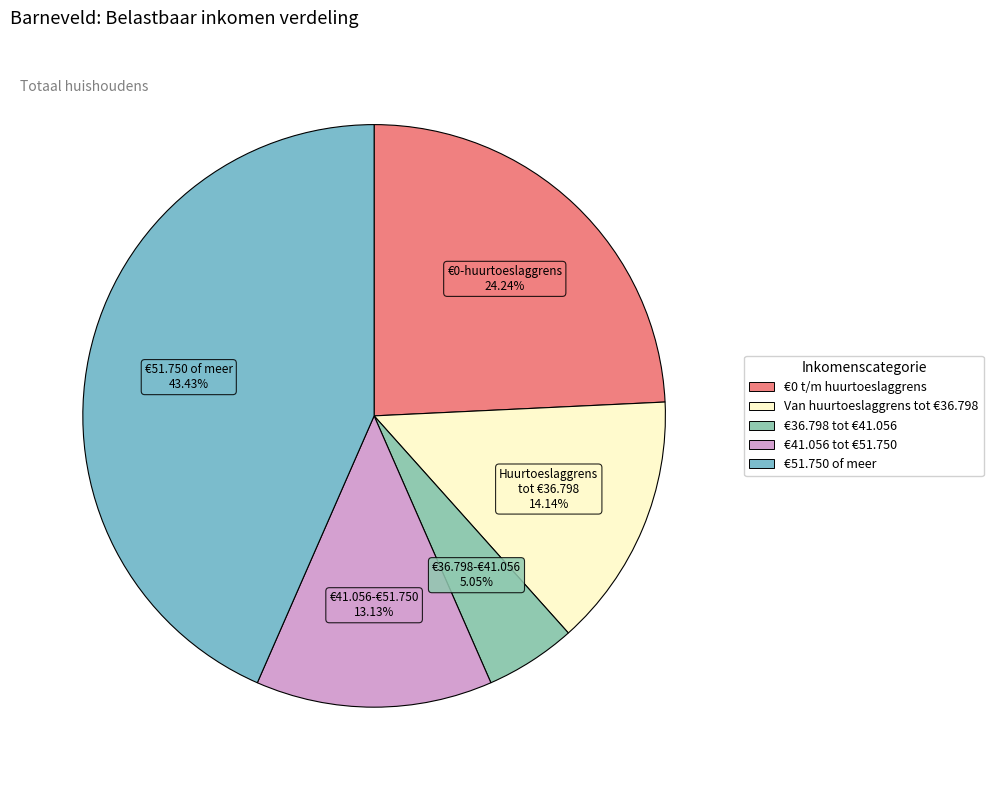

Is it true that €51.750 of meer is 32% of the pie?

False